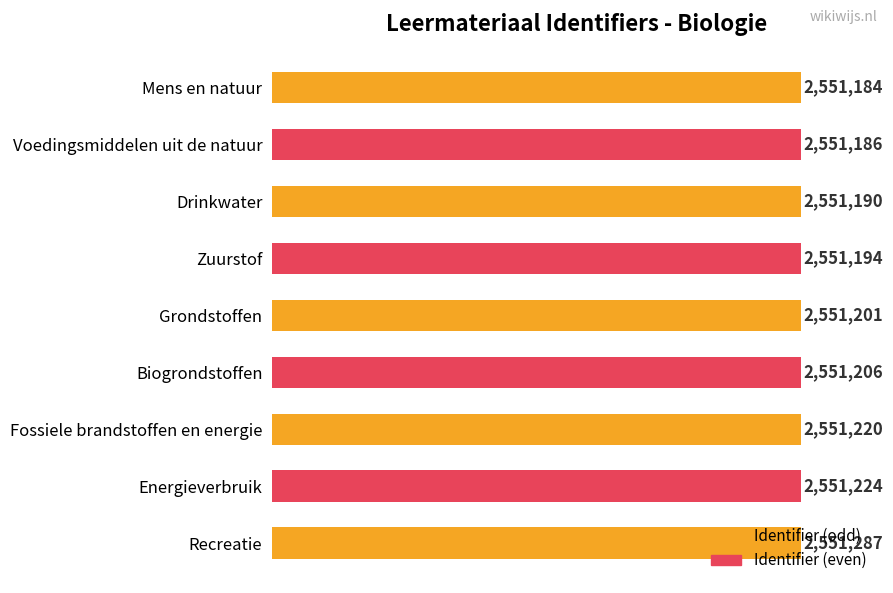

How many bars are there in total?

9